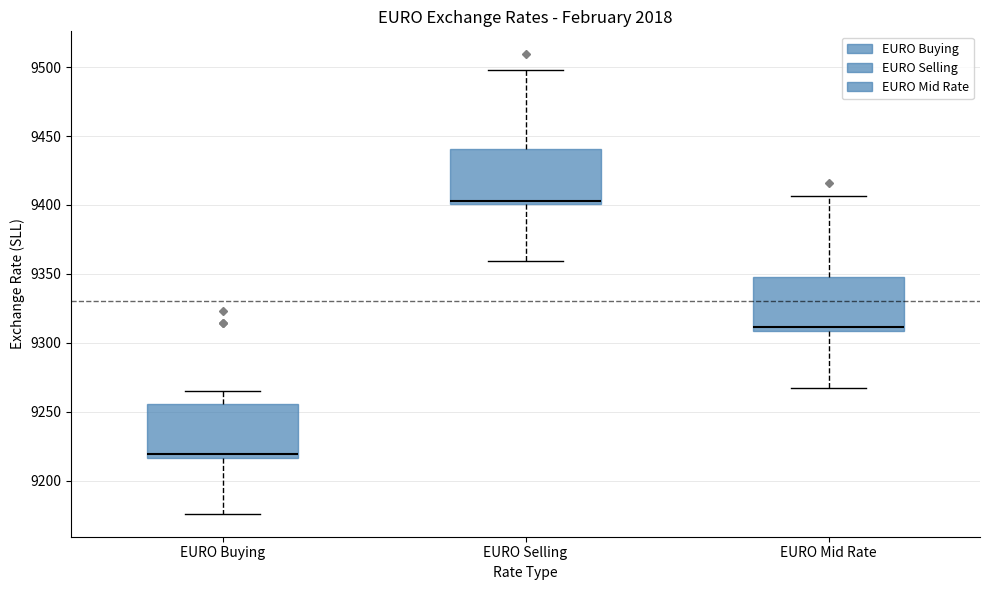

Reading left to right, read every box against the y-axis: the position of its median line, the range the box covers, and the ends of its whiskers. The values are not printed on the chart, so give them approximately, as read against the axis.

EURO Buying: median 9220, box 9215 to 9255, whiskers 9175 to 9265
EURO Selling: median 9405, box 9400 to 9440, whiskers 9360 to 9500
EURO Mid Rate: median 9310 (just above the box's lower edge), box 9310 to 9350, whiskers 9270 to 9405